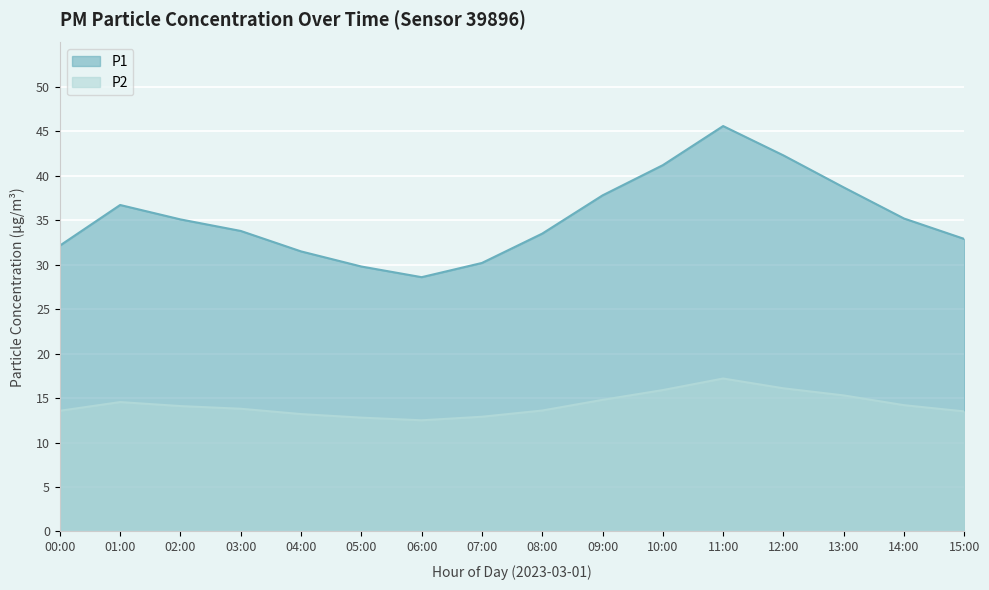

What is the average value of the P1 series?

35.3